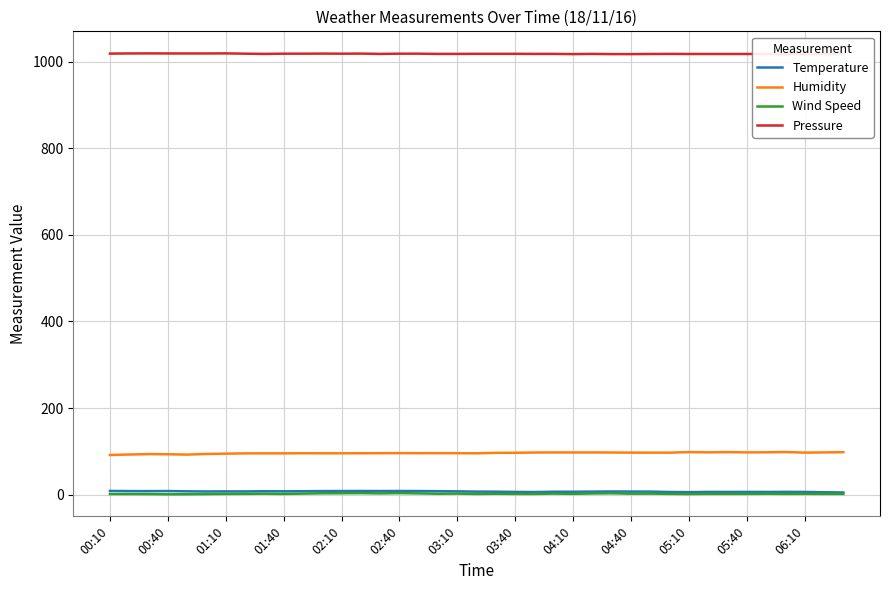

True or false: Humidity and Temperature intersect in this chart.

False